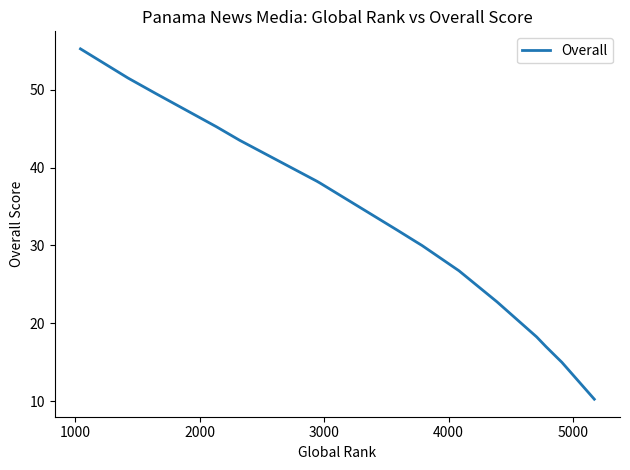

What is the difference between the maximum and minimum values?

45.0